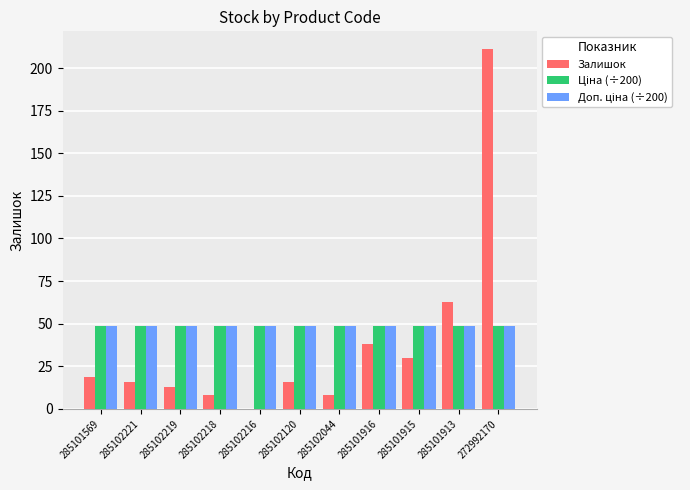

Between 285102218 and 272992170, which series saw the biggest shift?

Залишок